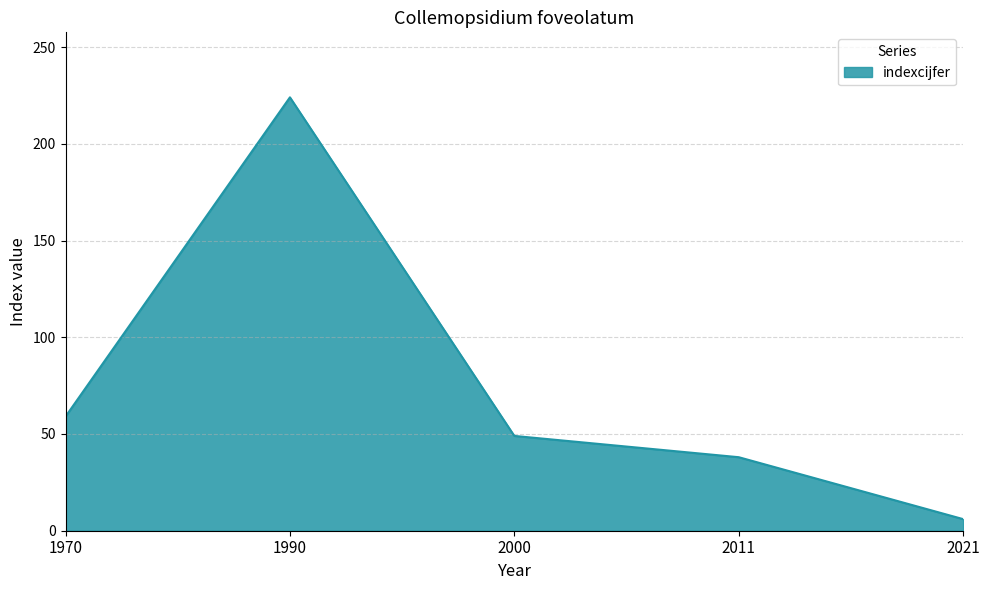

Reading left to right, what are all the values shown in this chart?

59	224	49	38	6